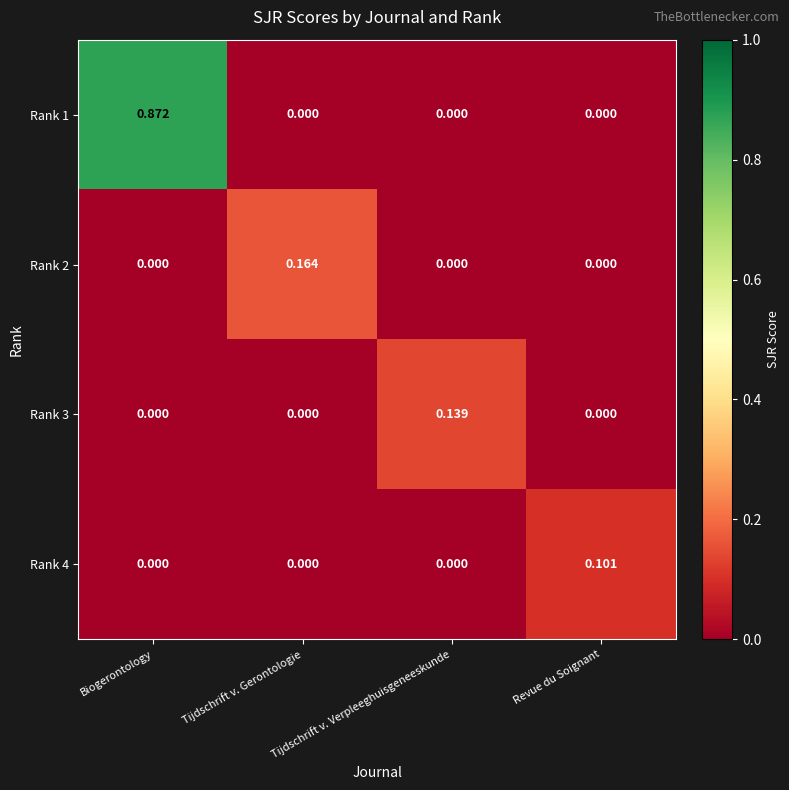

At which category is the sum across all series the highest?

Biogerontology